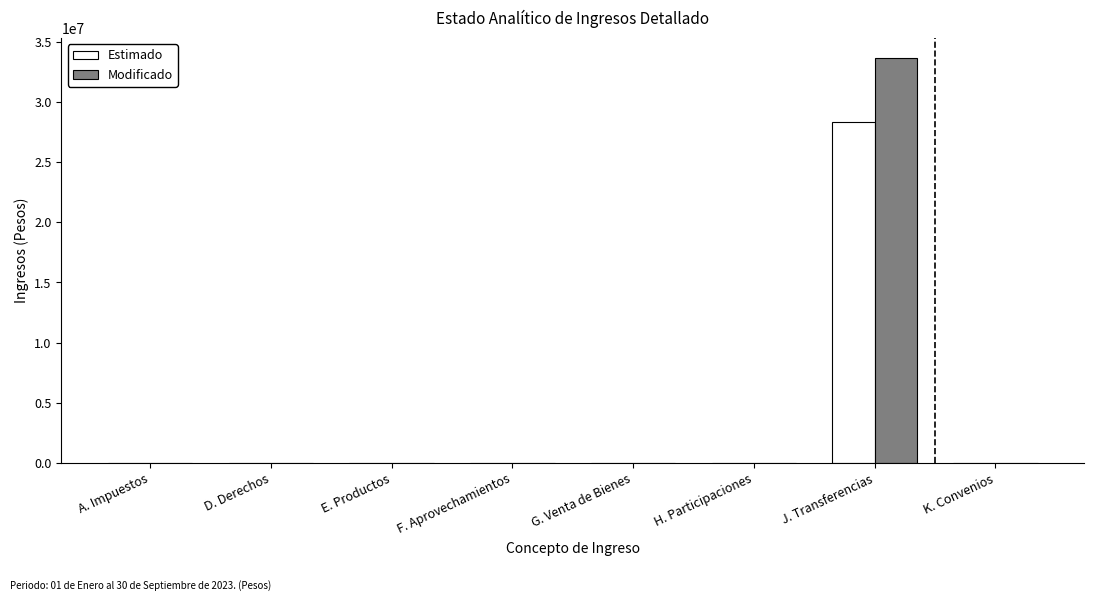

How many groups of bars are there?

8